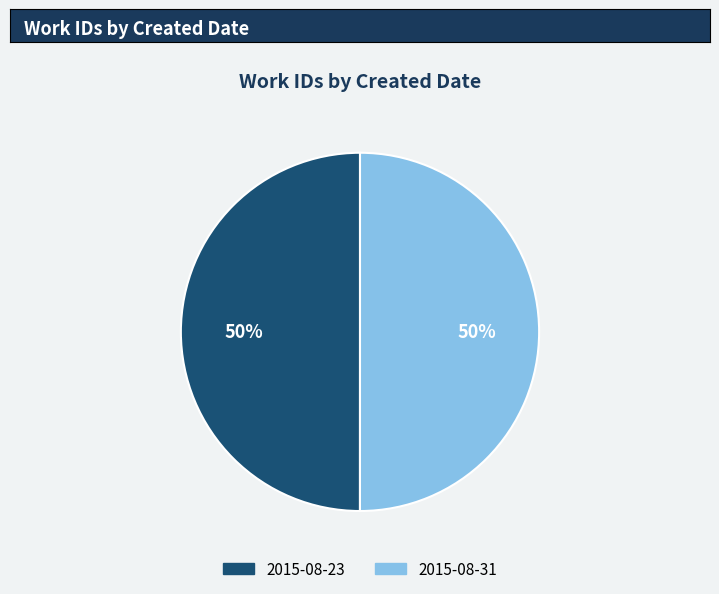

True or false: 2015-08-23 accounts for 50% of the total.

True